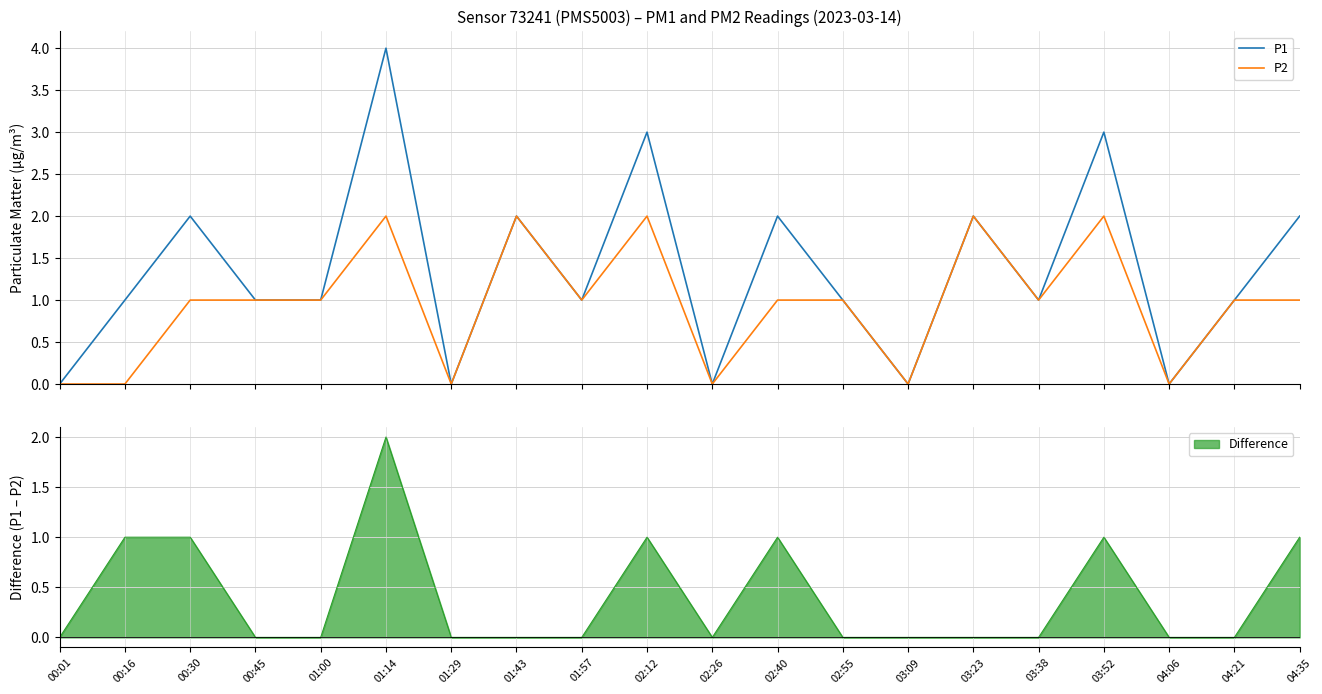

Reading right to left, transcribe all the data shown in this chart.

P1: 2	1	0	3	1	2	0	1	2	0	3	1	2	0	4	1	1	2	1	0
P2: 1	1	0	2	1	2	0	1	1	0	2	1	2	0	2	1	1	1	0	0